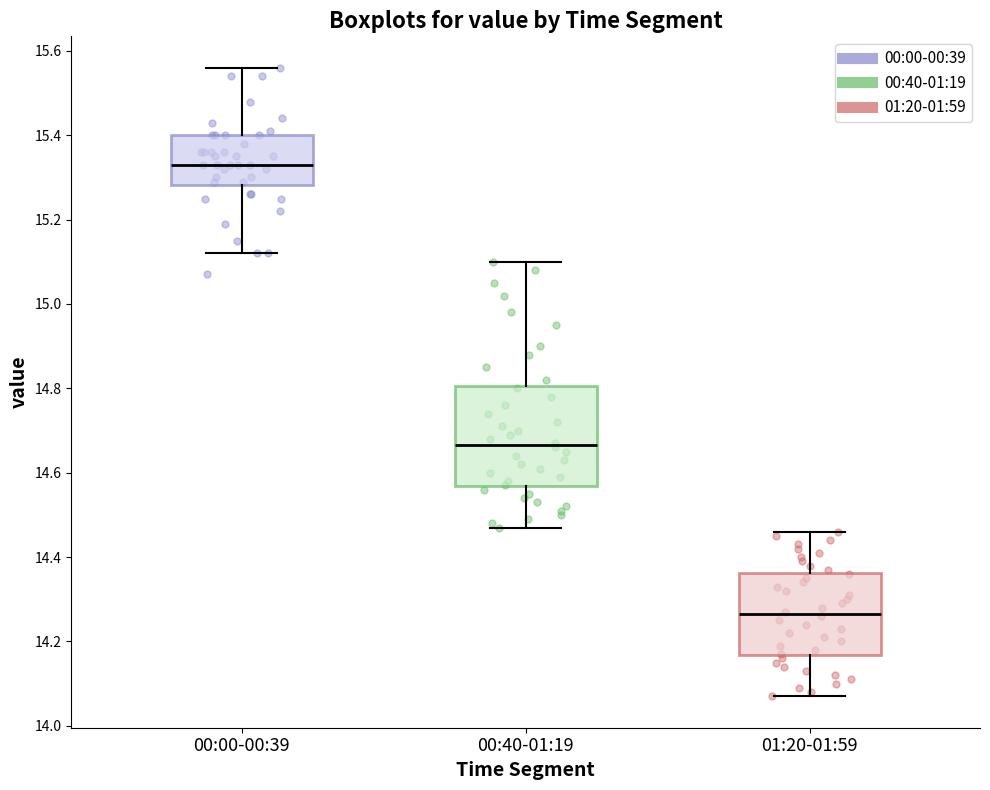

Which box is the tallest, from its lower edge to its upper edge?

00:40-01:19